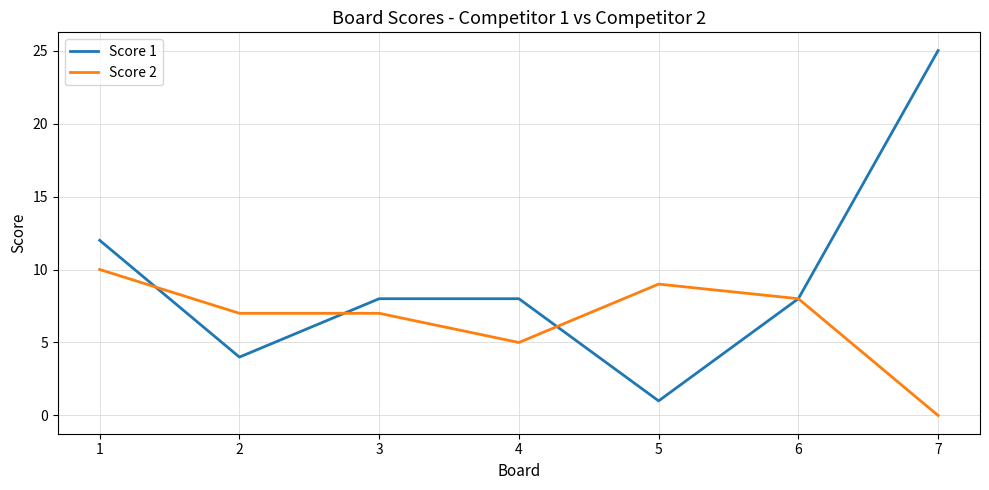

Between which two adjacent categories do Score 1 and Score 2 first intersect?

1 and 2